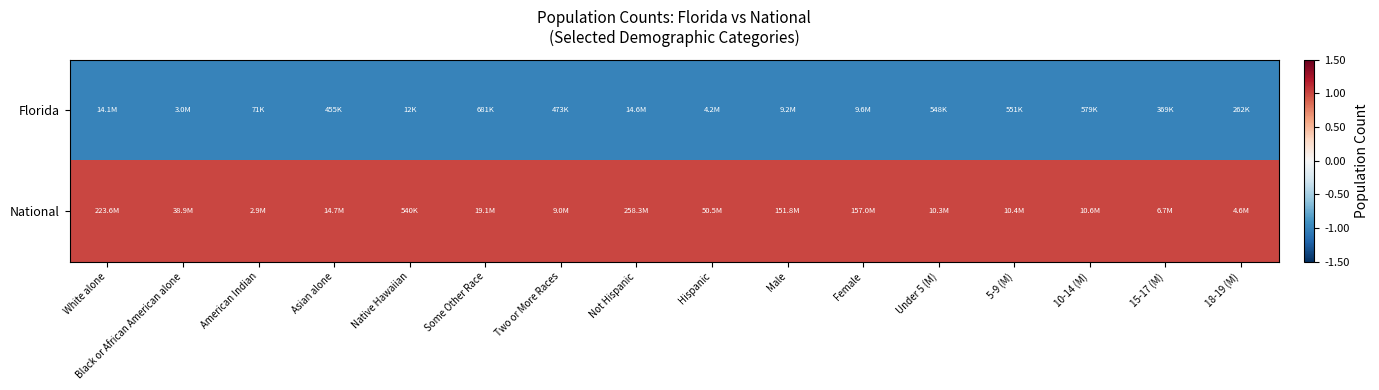

Reading left to right, transcribe all the data shown in this chart.

Florida: White alone=-1	Black or African American alone=-1	American Indian=-1	Asian alone=-1	Native Hawaiian=-1	Some Other Race=-1	Two or More Races=-1	Not Hispanic=-1	Hispanic=-1	Male=-1	Female=-1	Under 5 (M)=-1	5-9 (M)=-1	10-14 (M)=-1	15-17 (M)=-1	18-19 (M)=-1
National: White alone=1	Black or African American alone=1	American Indian=1	Asian alone=1	Native Hawaiian=1	Some Other Race=1	Two or More Races=1	Not Hispanic=1	Hispanic=1	Male=1	Female=1	Under 5 (M)=1	5-9 (M)=1	10-14 (M)=1	15-17 (M)=1	18-19 (M)=1